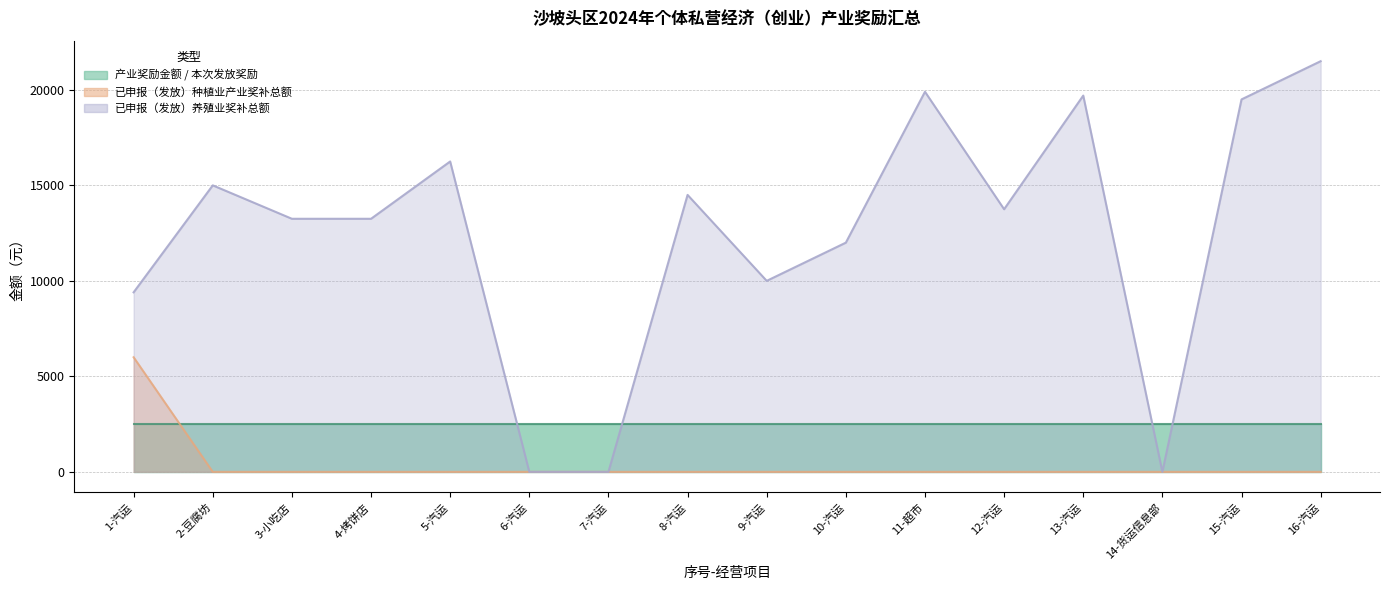

True or false: 已申报（发放）种植业产业奖补总额 has a value of 0 at 2-豆腐坊.

True